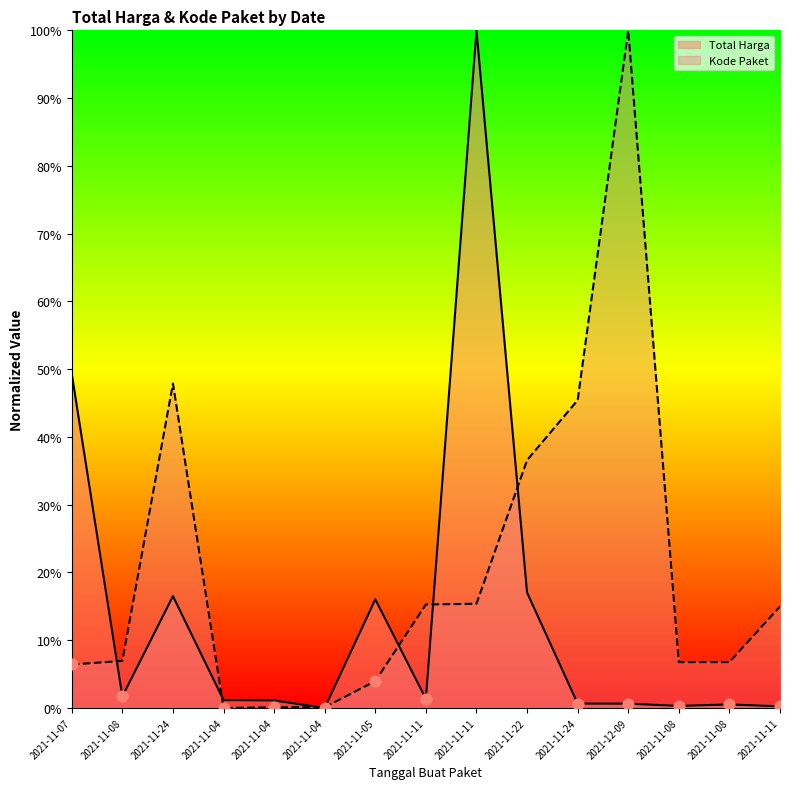

Which series reaches the minimum Y coordinate?

Total Harga